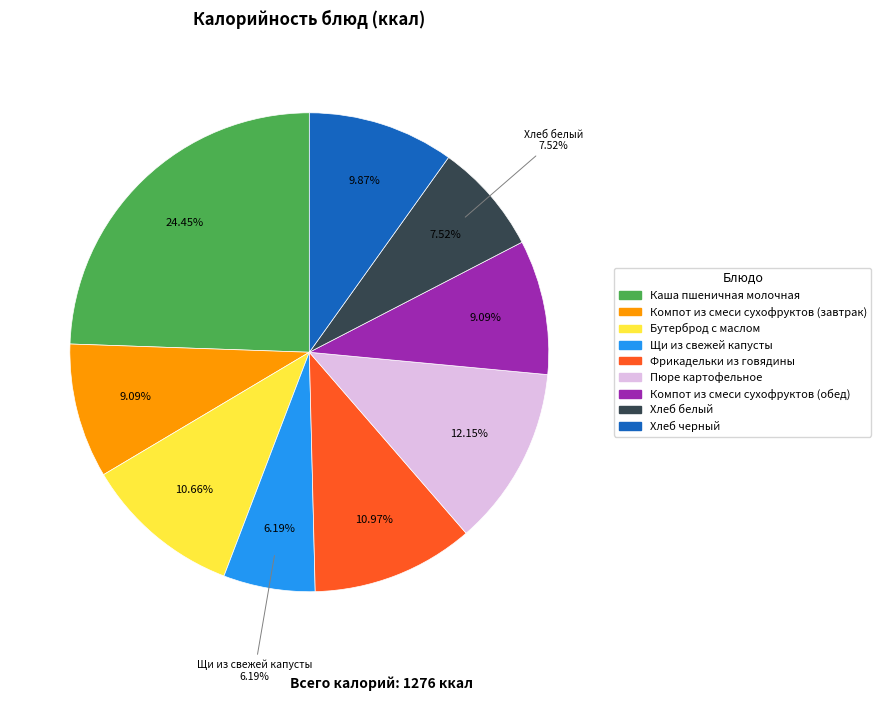

True or false: Щи из свежей капусты accounts for 6% of the total.

True